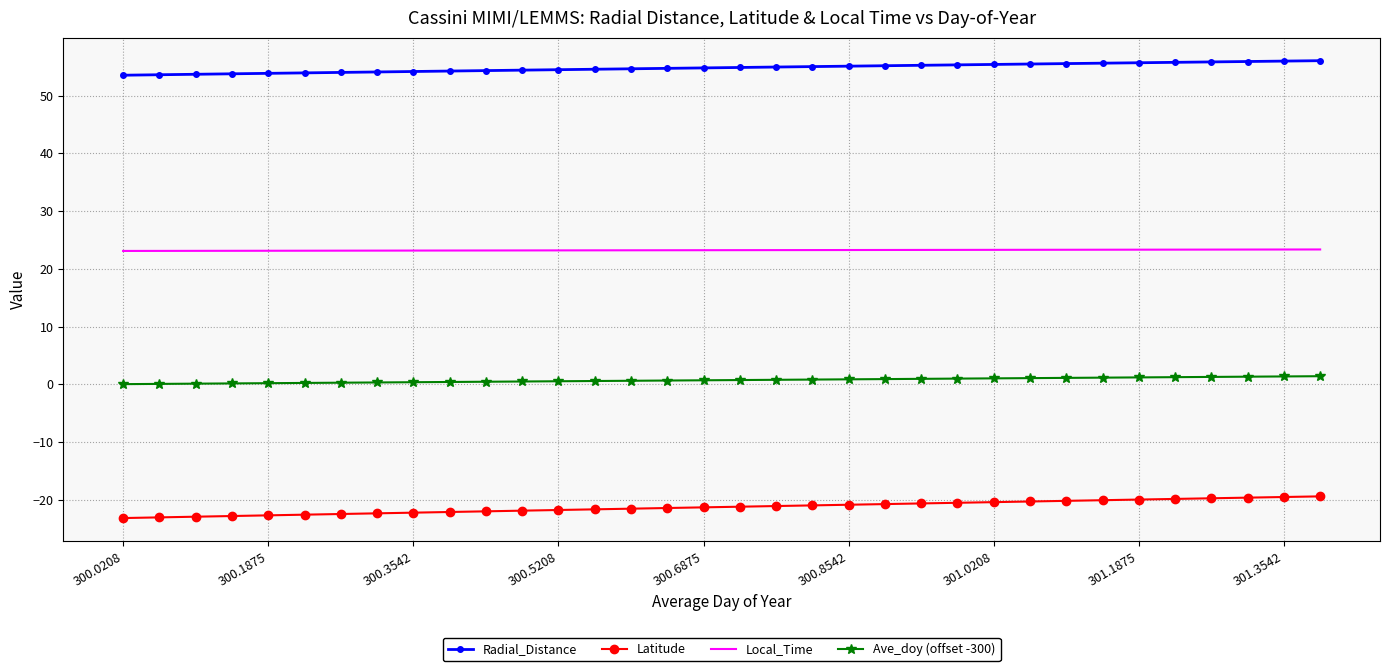

True or false: Local_Time and Radial_Distance intersect in this chart.

False